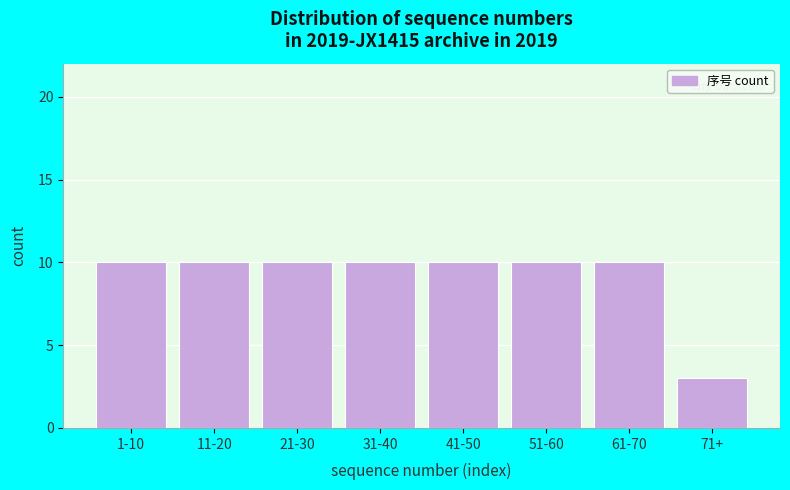

Reading left to right, extract all data points from this chart.

1-10=10	11-20=10	21-30=10	31-40=10	41-50=10	51-60=10	61-70=10	71+=3